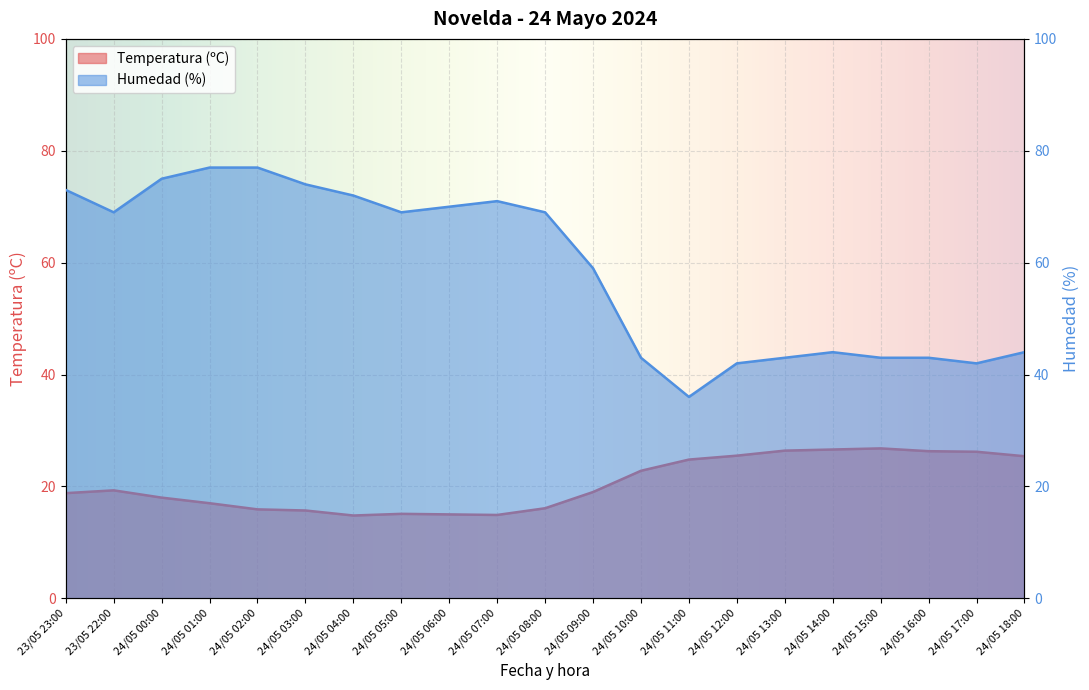

How many data points does each series have?

21